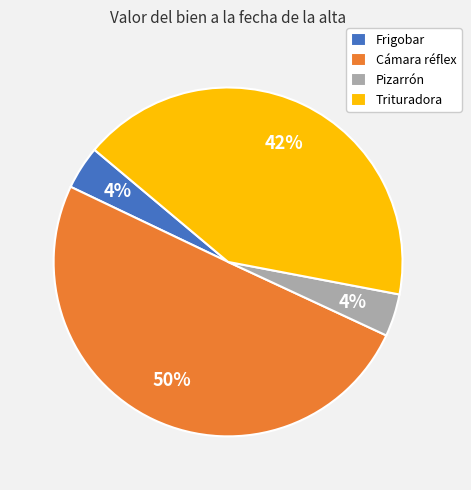

Which slice is the largest?

Cámara réflex